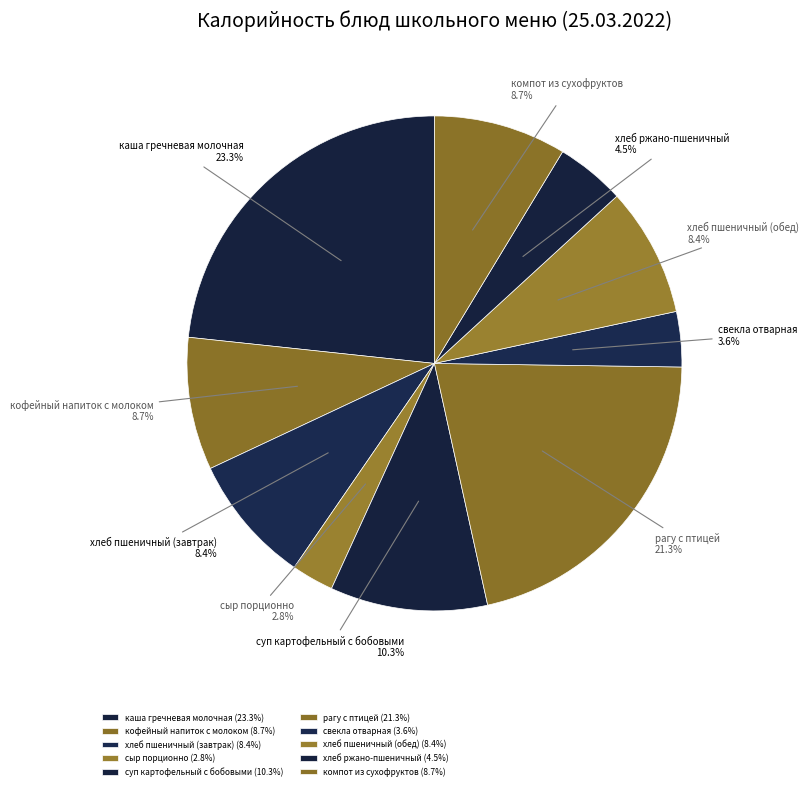

To the nearest percent, what percentage of the pie is компот из сухофруктов?

9%